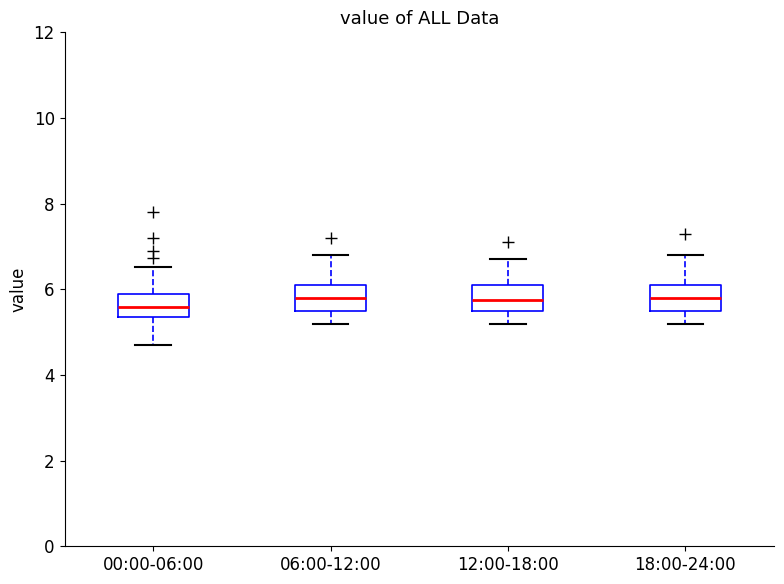

Reading left to right, transcribe this box plot: for each box, give where its median line is, the range the box spans, and where its two whiskers end, as read against the y-axis. The values are not printed on the chart, so give them approximately, as read against the axis.

00:00-06:00: median 5.6, box 5.4 to 6.0, whiskers 4.8 to 6.6
06:00-12:00: median 5.8, box 5.6 to 6.2, whiskers 5.2 to 6.8
12:00-18:00: median 5.8, box 5.6 to 6.2, whiskers 5.2 to 6.8
18:00-24:00: median 5.8, box 5.6 to 6.2, whiskers 5.2 to 6.8